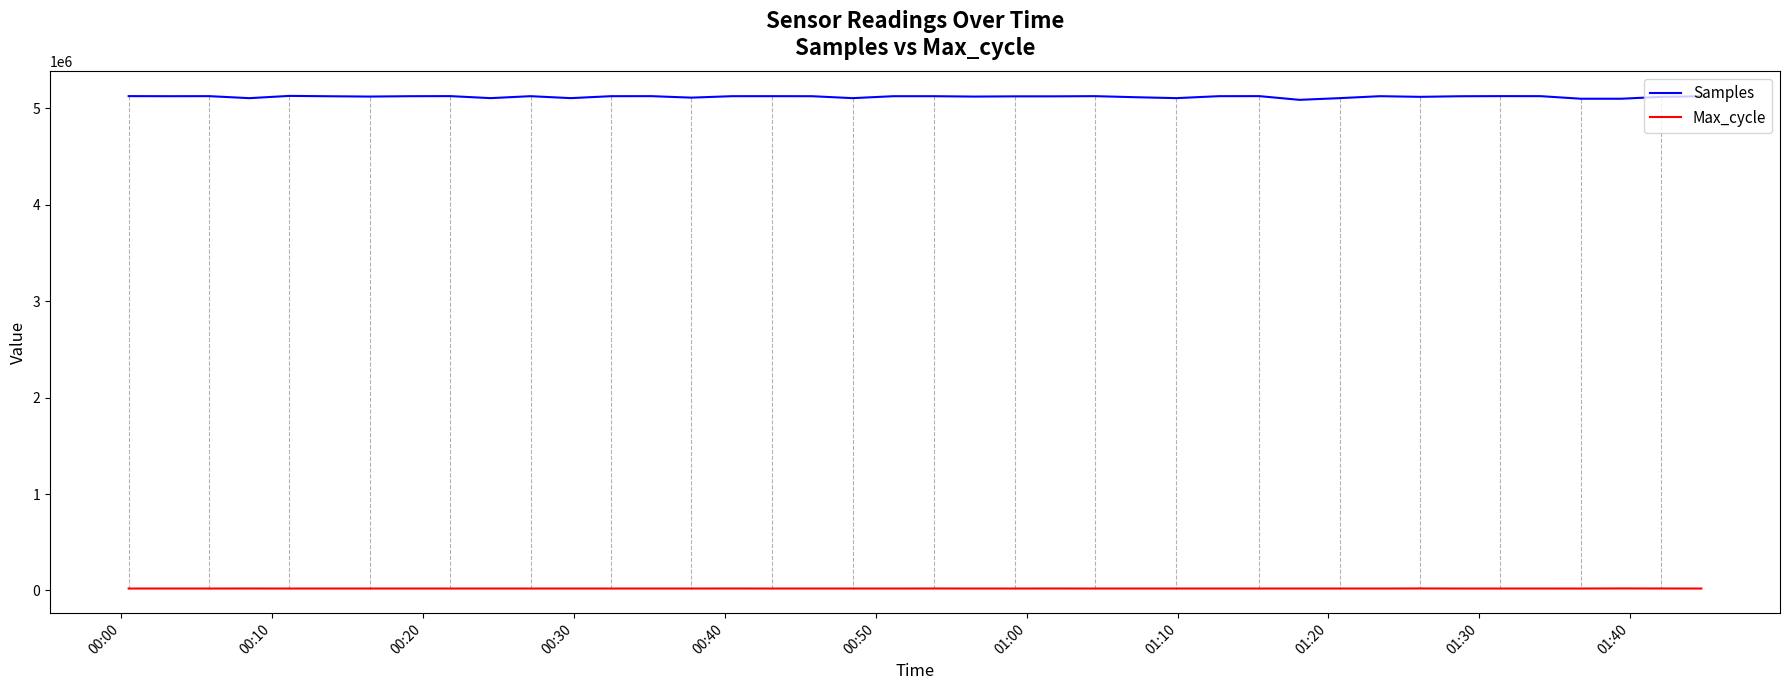

True or false: Samples and Max_cycle intersect in this chart.

False